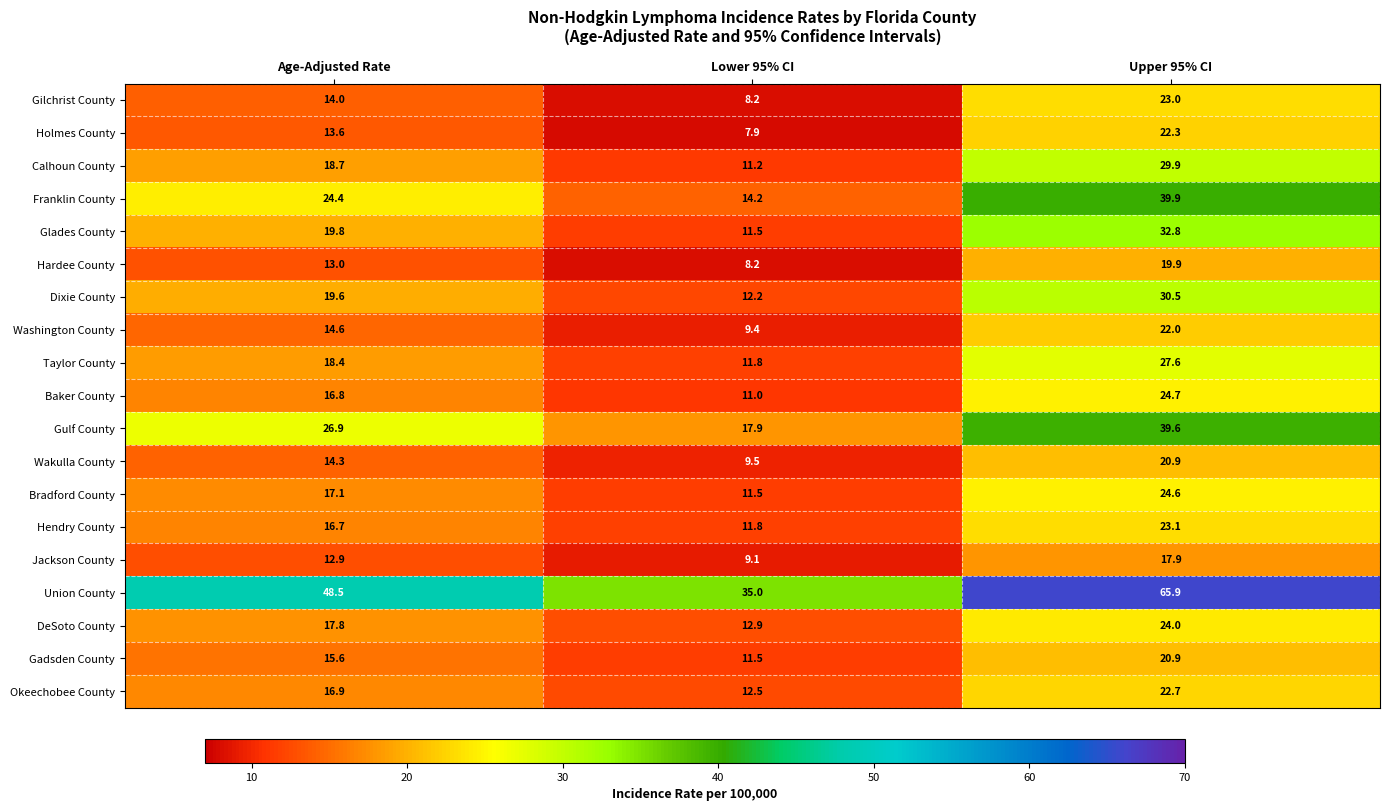

Rank the series at Age-Adjusted Rate from lowest to highest value.

Jackson County, Hardee County, Holmes County, Gilchrist County, Wakulla County, Washington County, Gadsden County, Hendry County, Baker County, Okeechobee County, Bradford County, DeSoto County, Taylor County, Calhoun County, Dixie County, Glades County, Franklin County, Gulf County, Union County